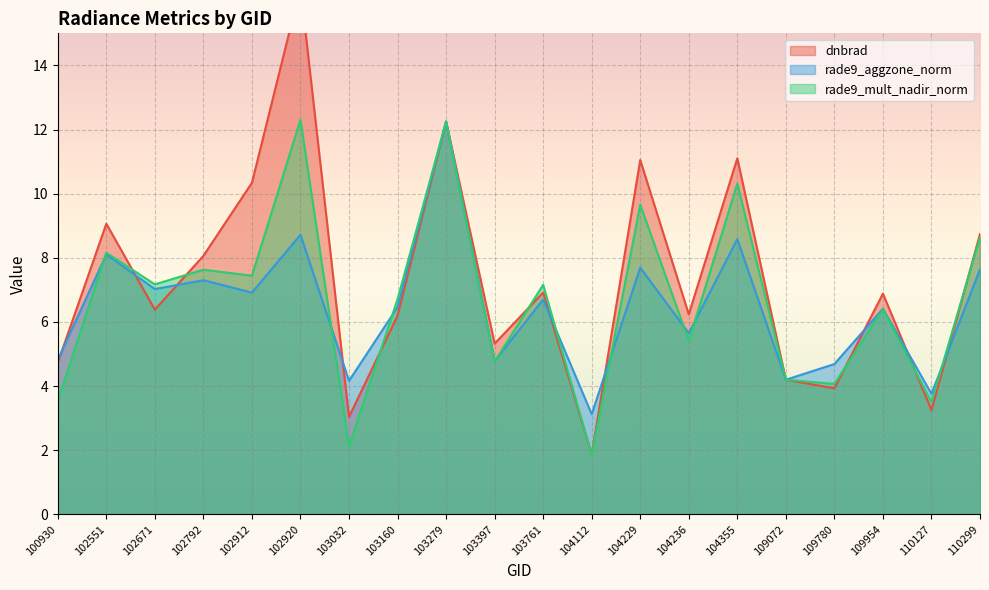

What is the total value across all series at 103279?

36.8